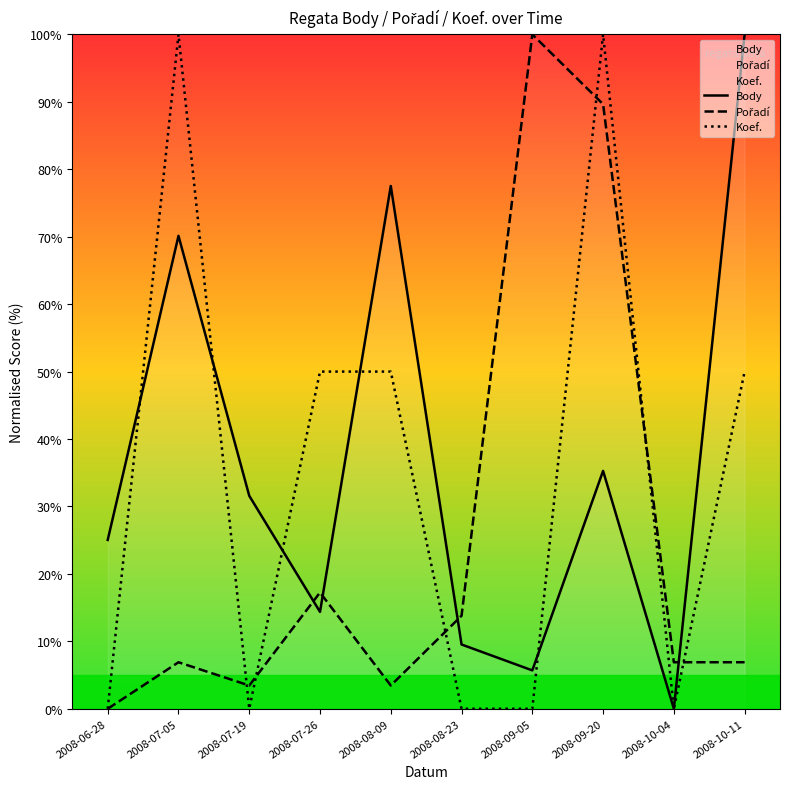

What is the approximate value of Pořadí at 2008-09-05?

100.0